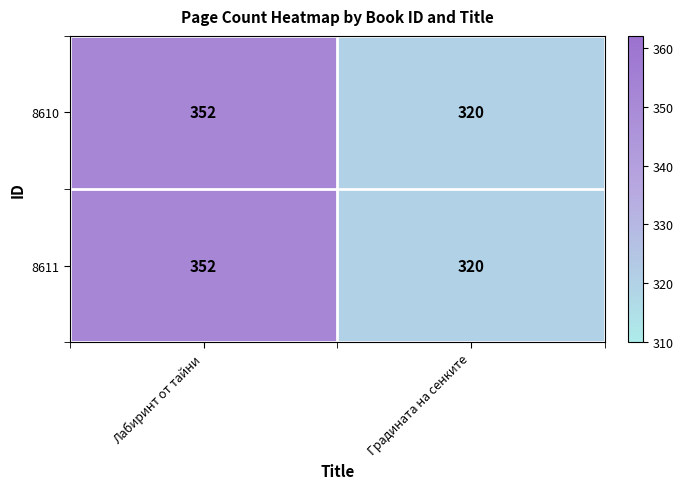

Reading left to right, what are all the values shown in this chart?

8610: 352	320
8611: 352	320